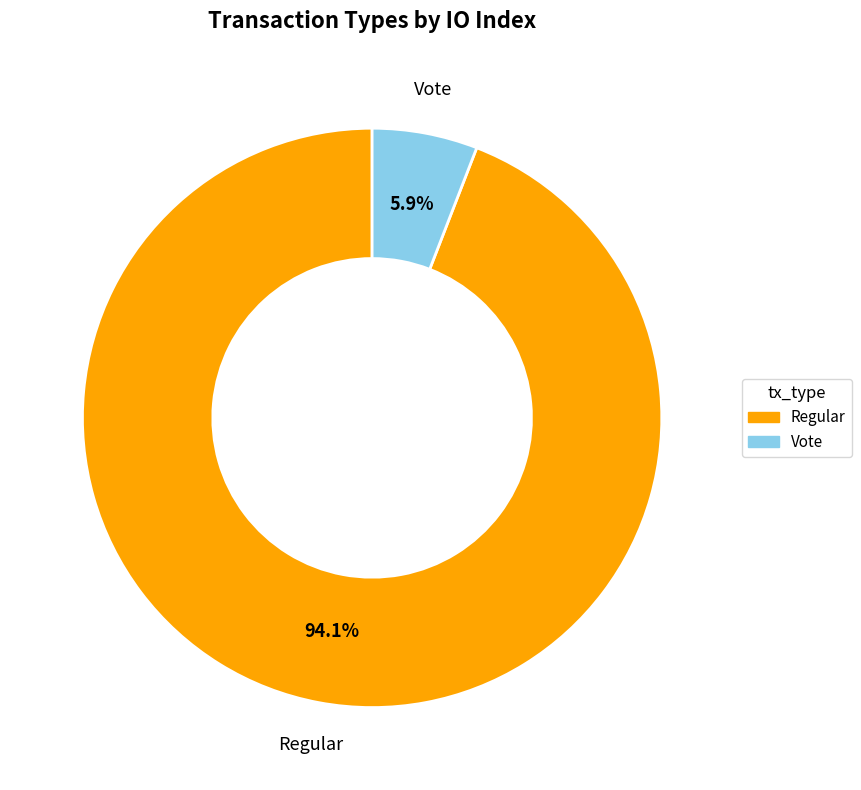

Approximately how many times larger is the value at Vote compared to Regular?

0.1